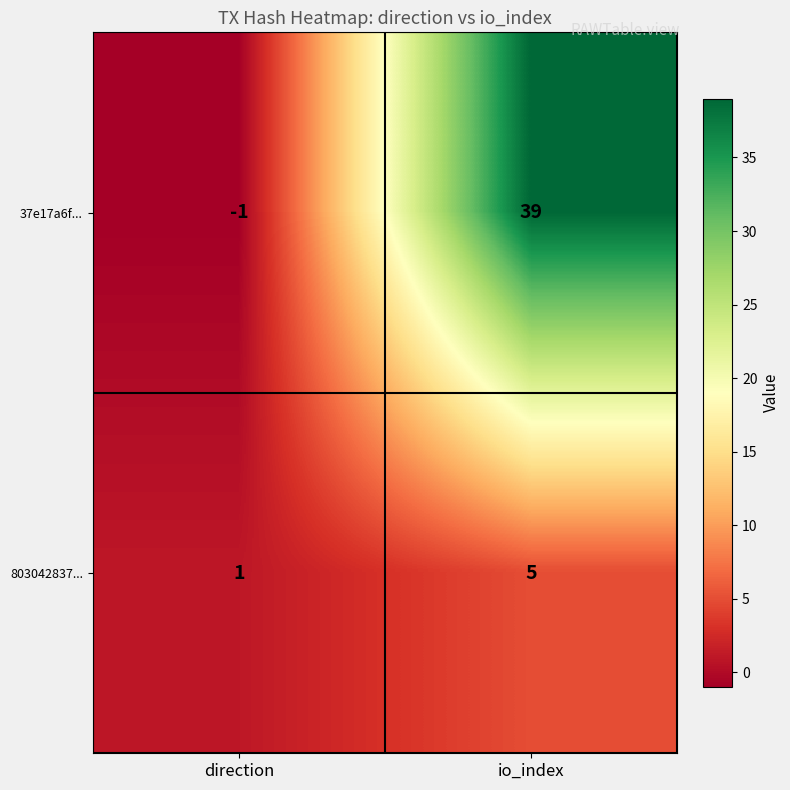

Which series has the widest spread of values?

37e17a6f...